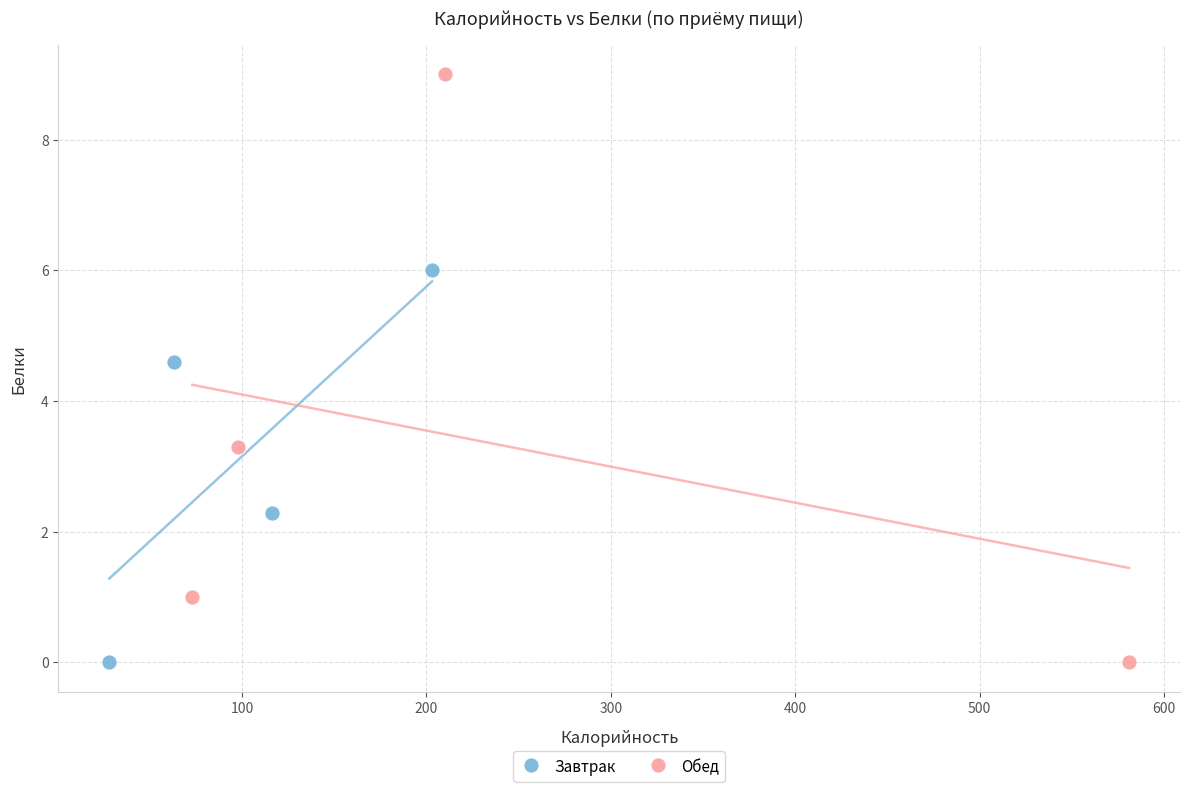

Which series contains the highest Y value?

Обед